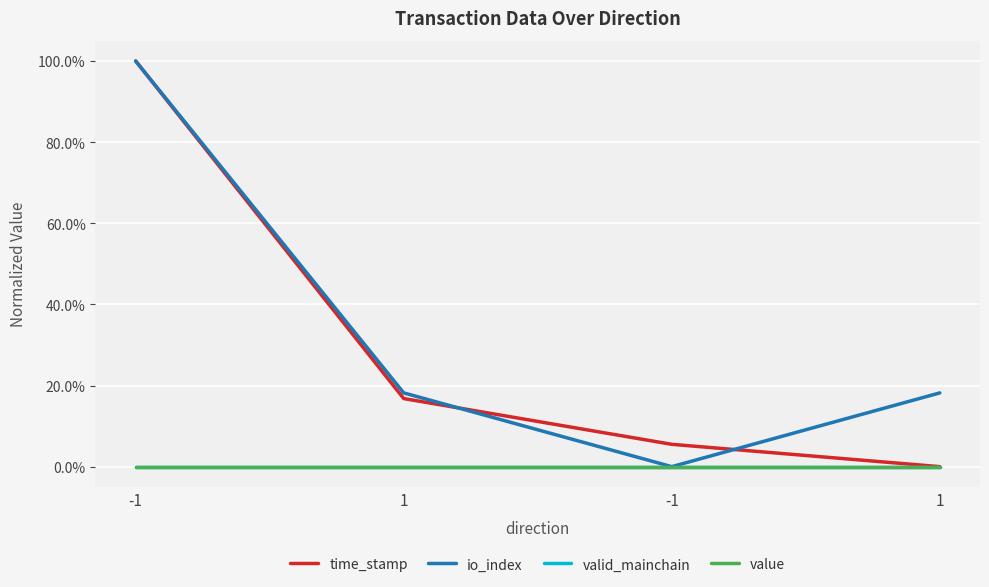

At which label is time_stamp closest to 0?

1